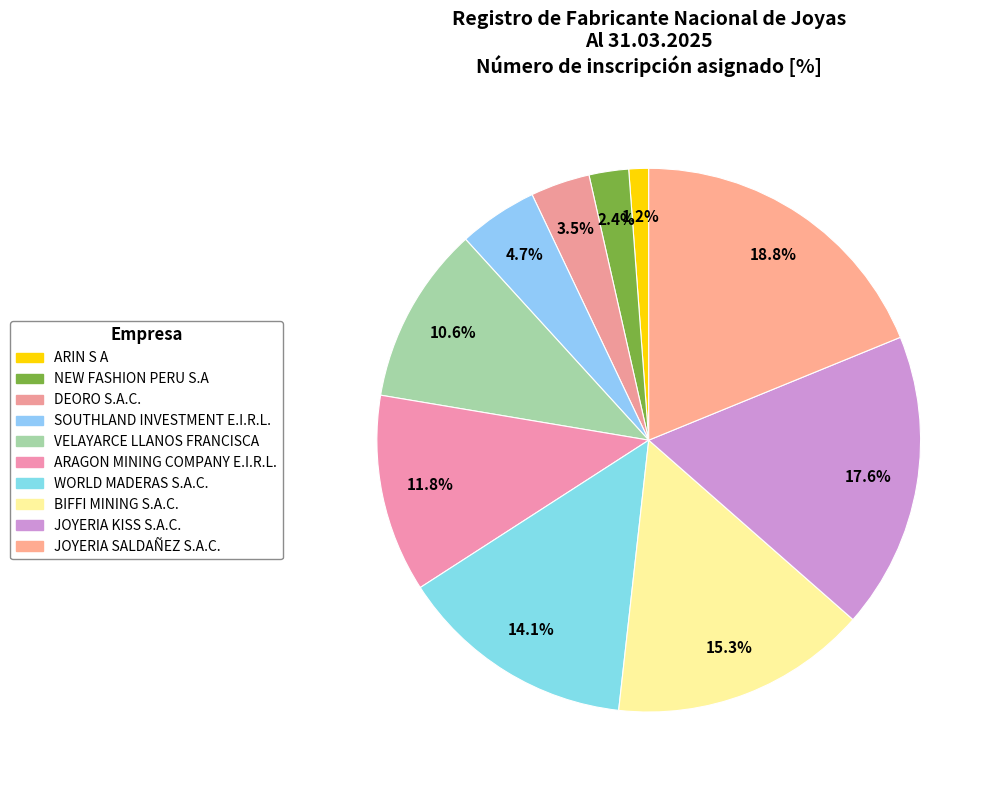

Is there any slice that represents more than half of the pie?

No